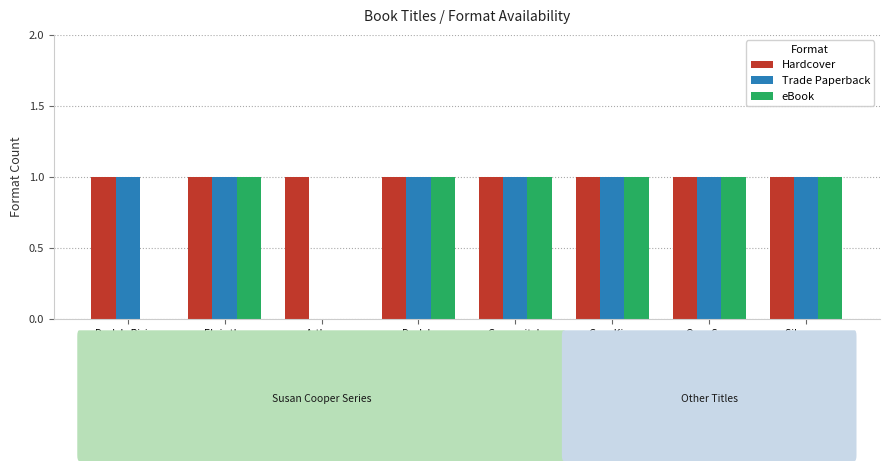

Which series has the largest total across all categories?

Hardcover